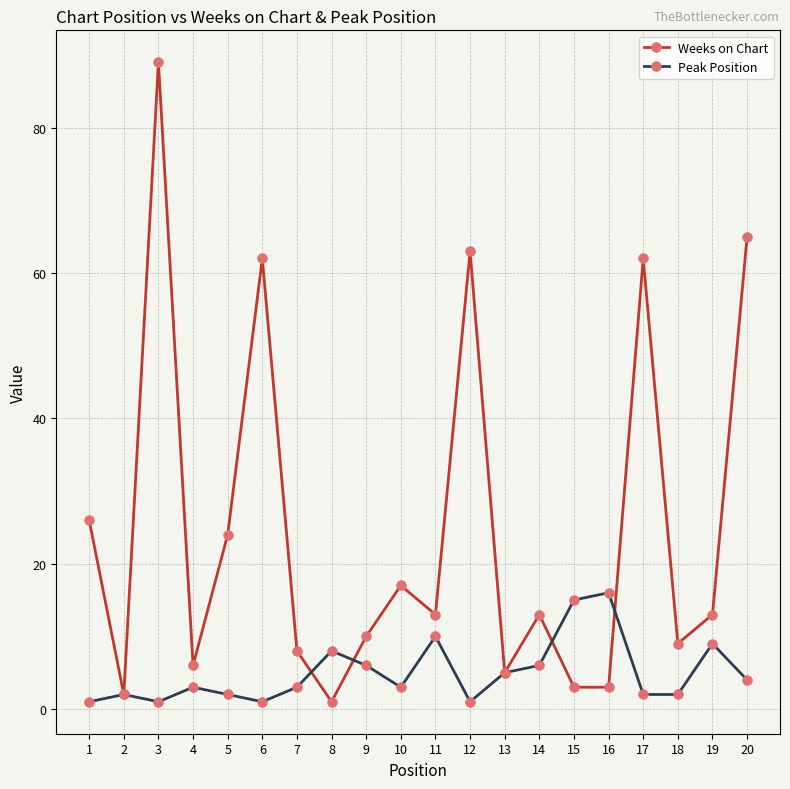

How many lines are shown in the chart?

2